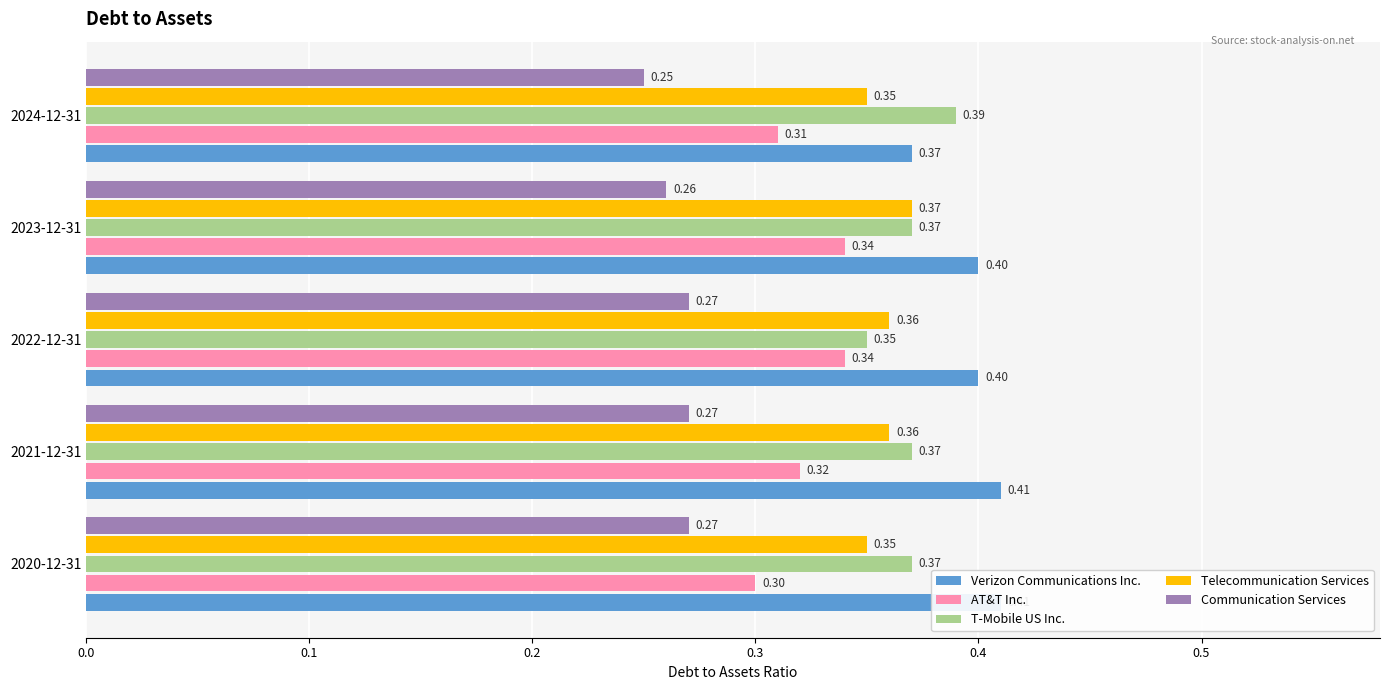

The Telecommunication Services series shows 0.3 at 2020-12-31. True or false?

True